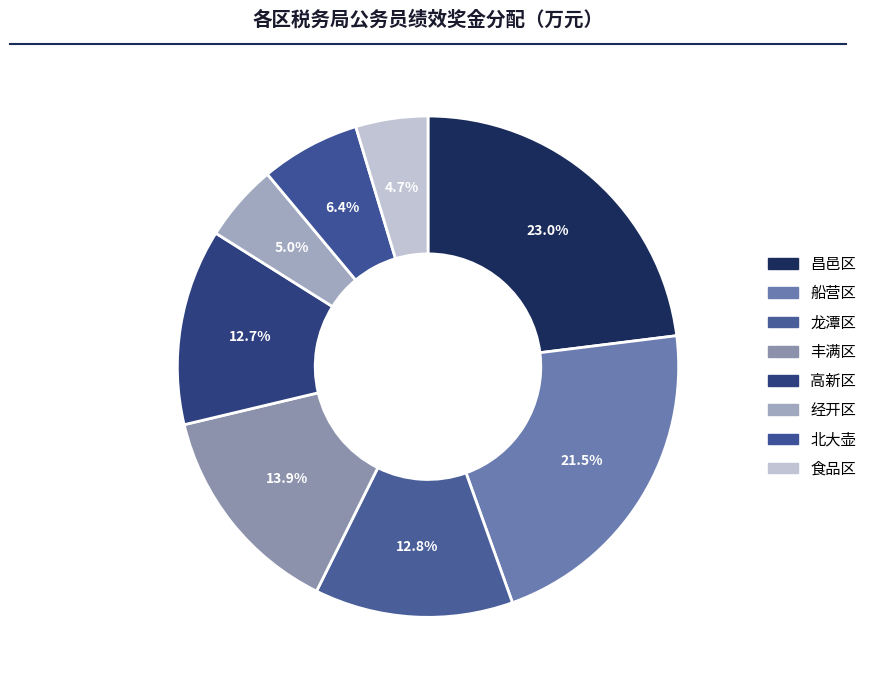

Rank the categories by value from lowest to highest.

食品区, 经开区, 北大壶, 高新区, 龙潭区, 丰满区, 船营区, 昌邑区